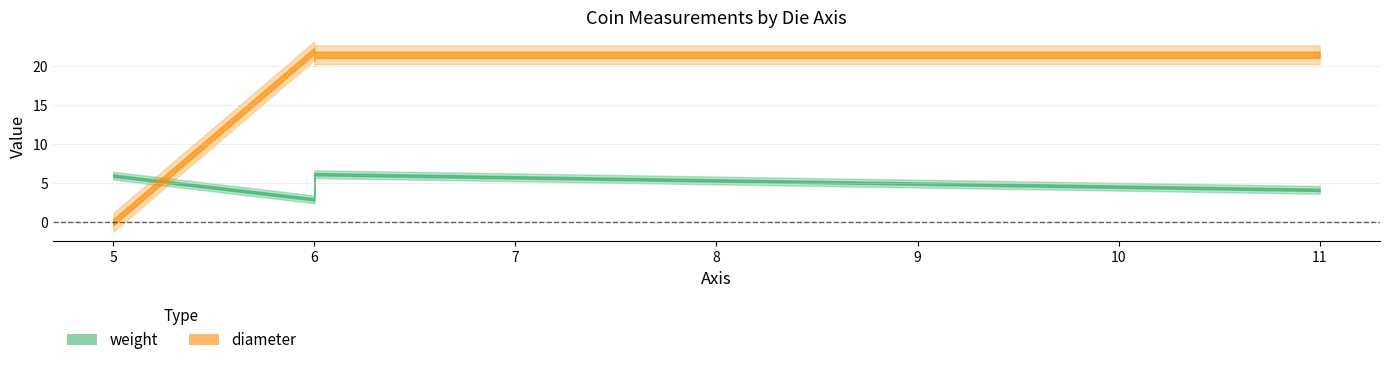

What is the value of the weight point at the 2nd from the left?

3.0